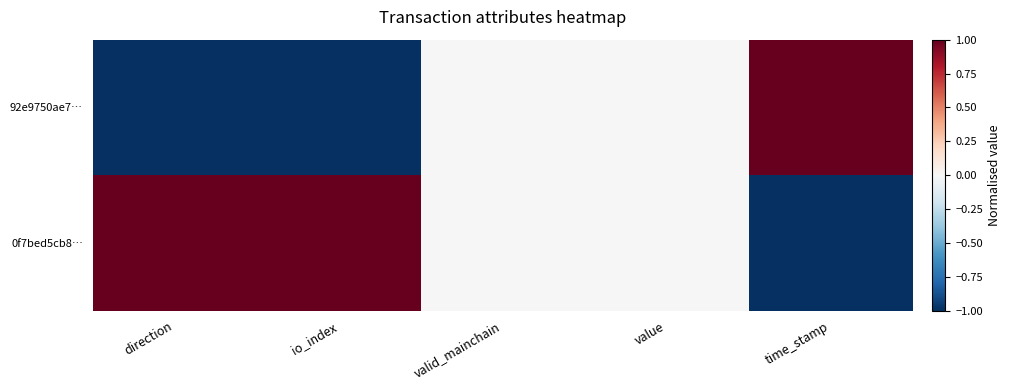

At which category is the sum across all series the highest?

direction